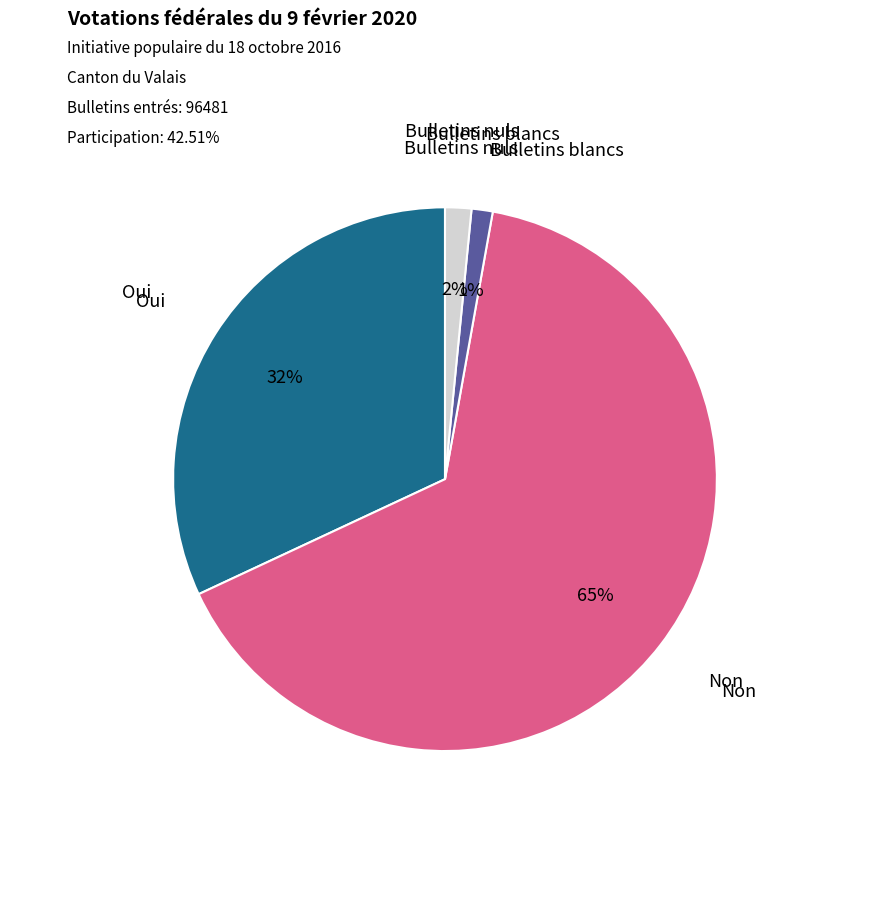

To the nearest percent, what is the average slice percentage?

25%